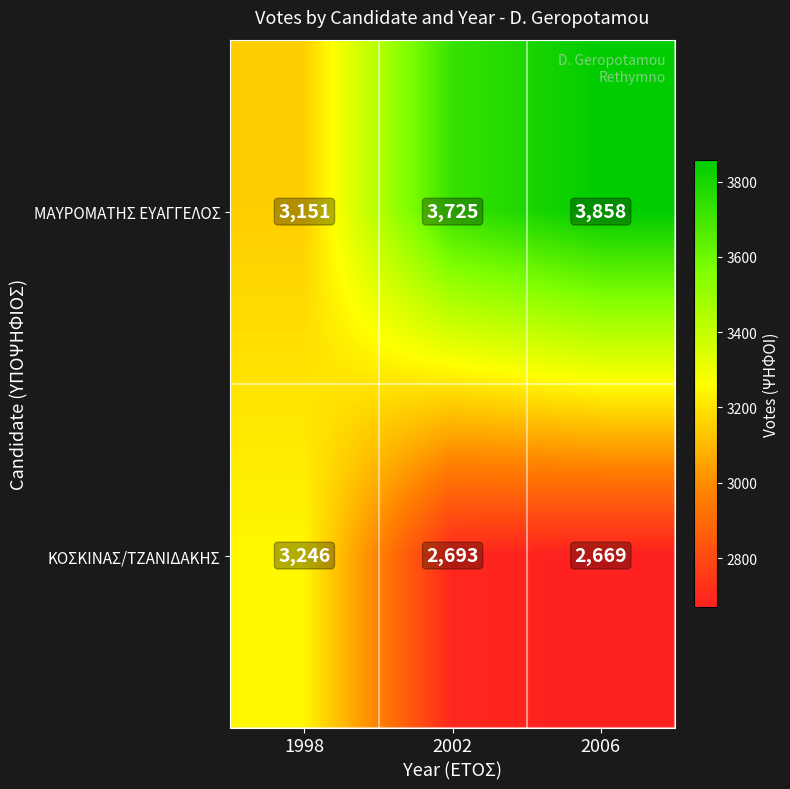

List the series in order of their overall mean, lowest first.

ΚΟΣΚΙΝΑΣ/ΤΖΑΝΙΔΑΚΗΣ, ΜΑΥΡΟΜΑΤΗΣ ΕΥΑΓΓΕΛΟΣ